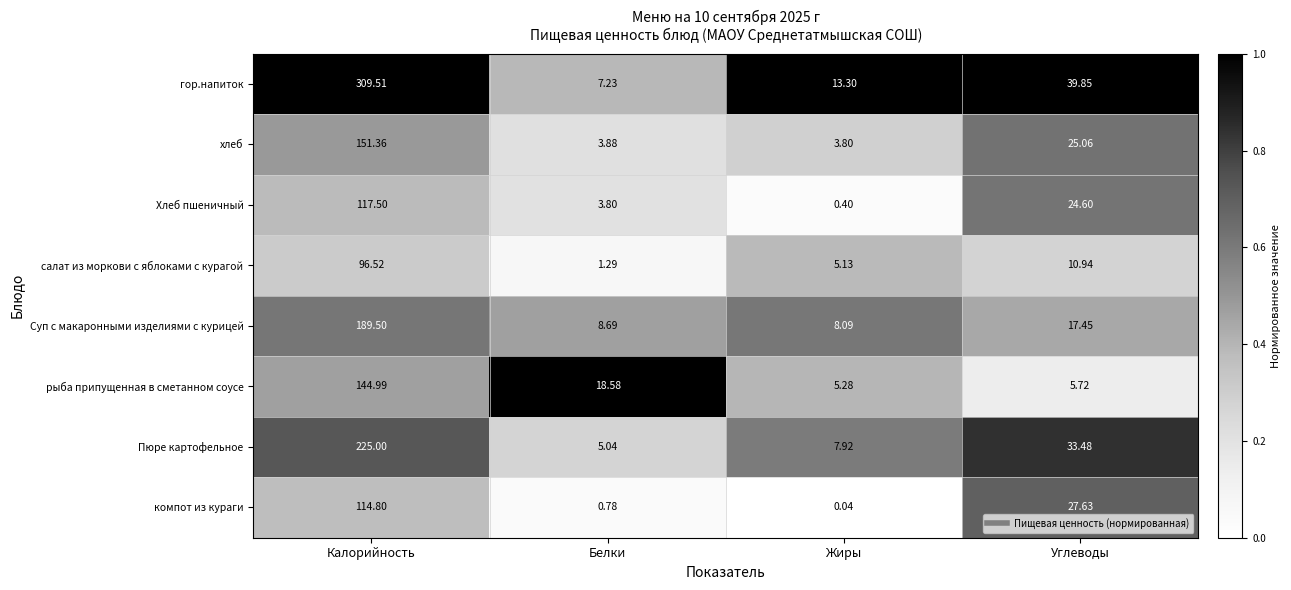

Rank the series by their maximum value, from highest to lowest.

гор.напиток, Пюре картофельное, Суп с макаронными изделиями с курицей, хлеб, рыба припущенная в сметанном соусе, Хлеб пшеничный, компот из кураги, салат из моркови с яблоками с курагой